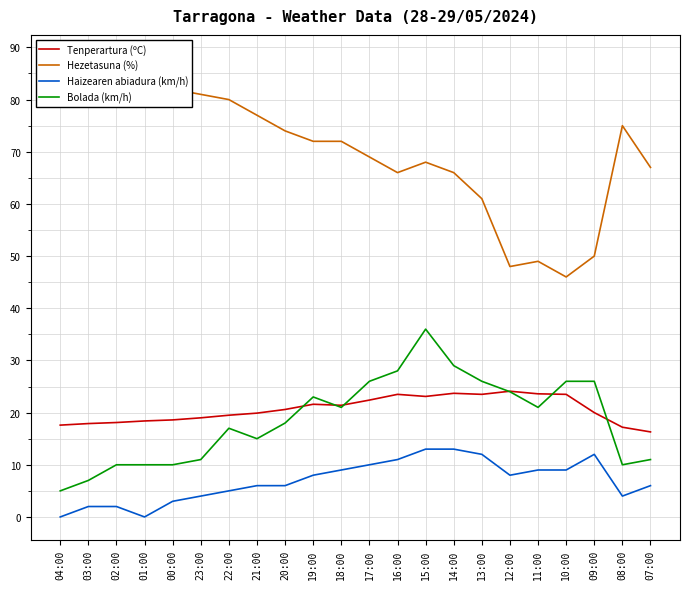

How many distinct data groups are displayed?

4